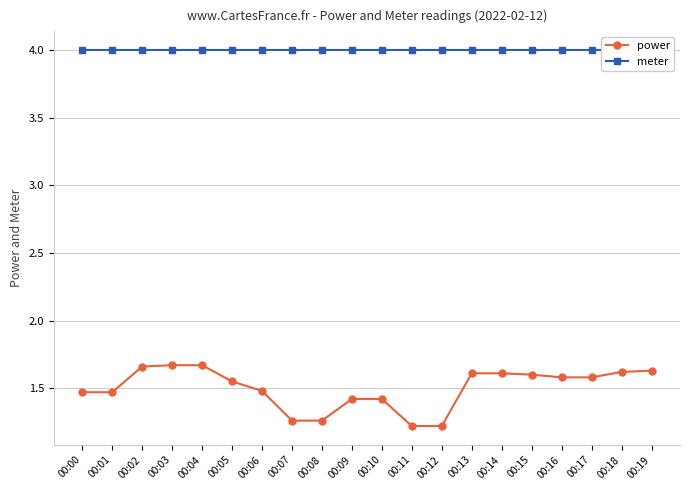

At 00:10, list the series in order from smallest to largest.

power, meter